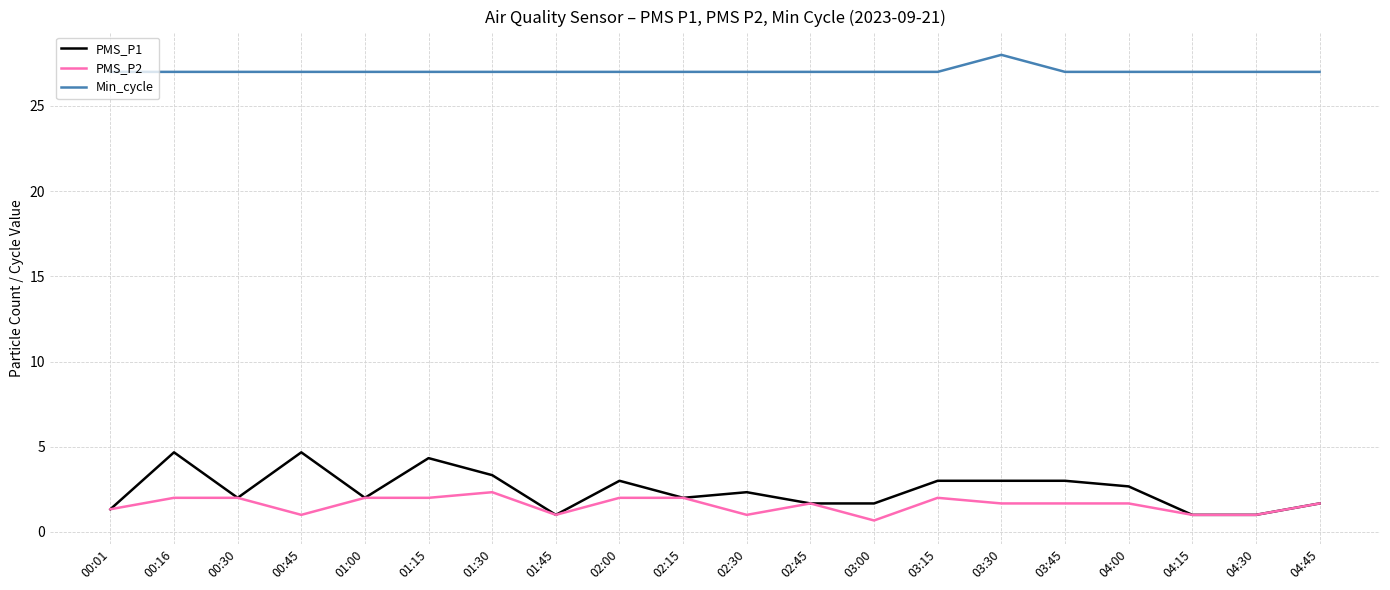

Which series has the widest spread of values?

PMS_P1